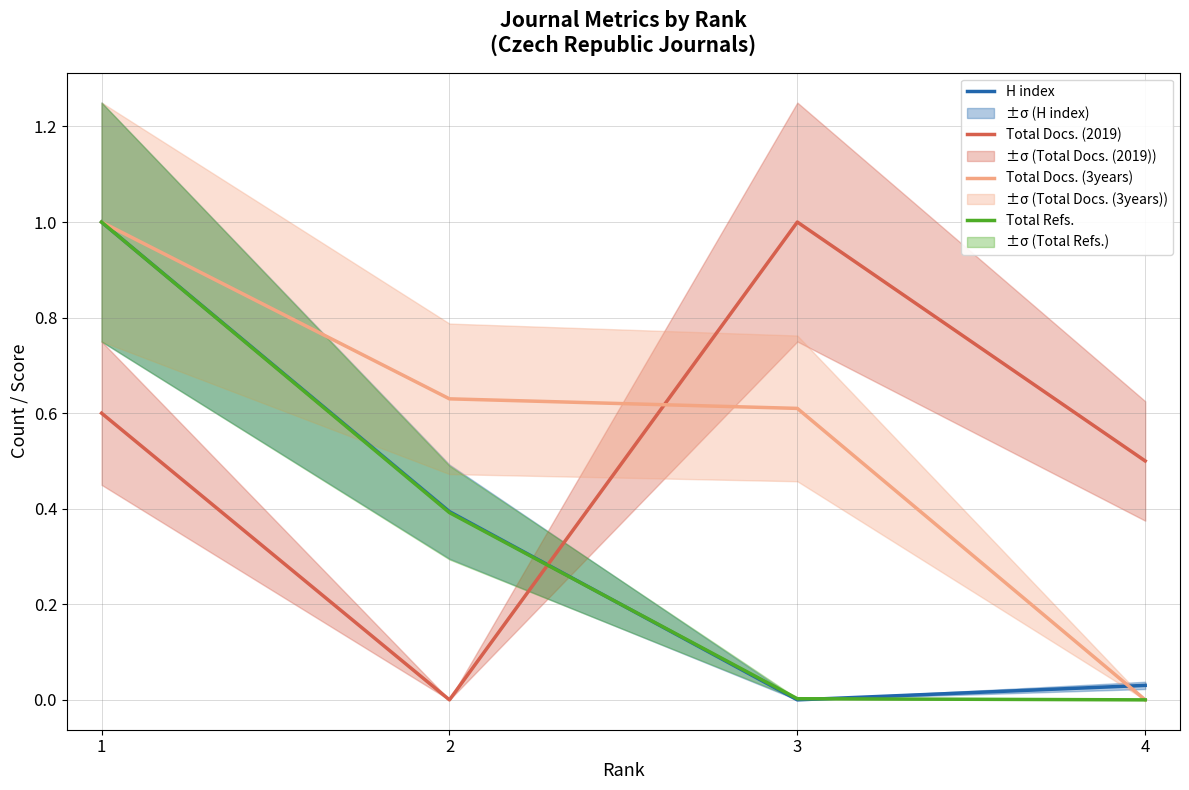

Where is H index nearest to the value 0?

3